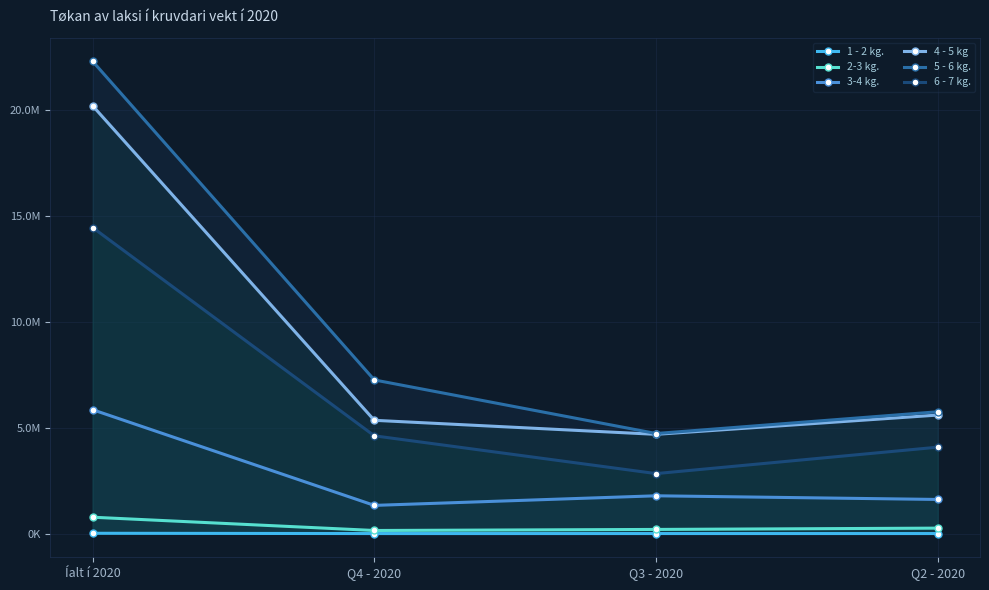

Which series has the largest total across all categories?

5 - 6 kg.